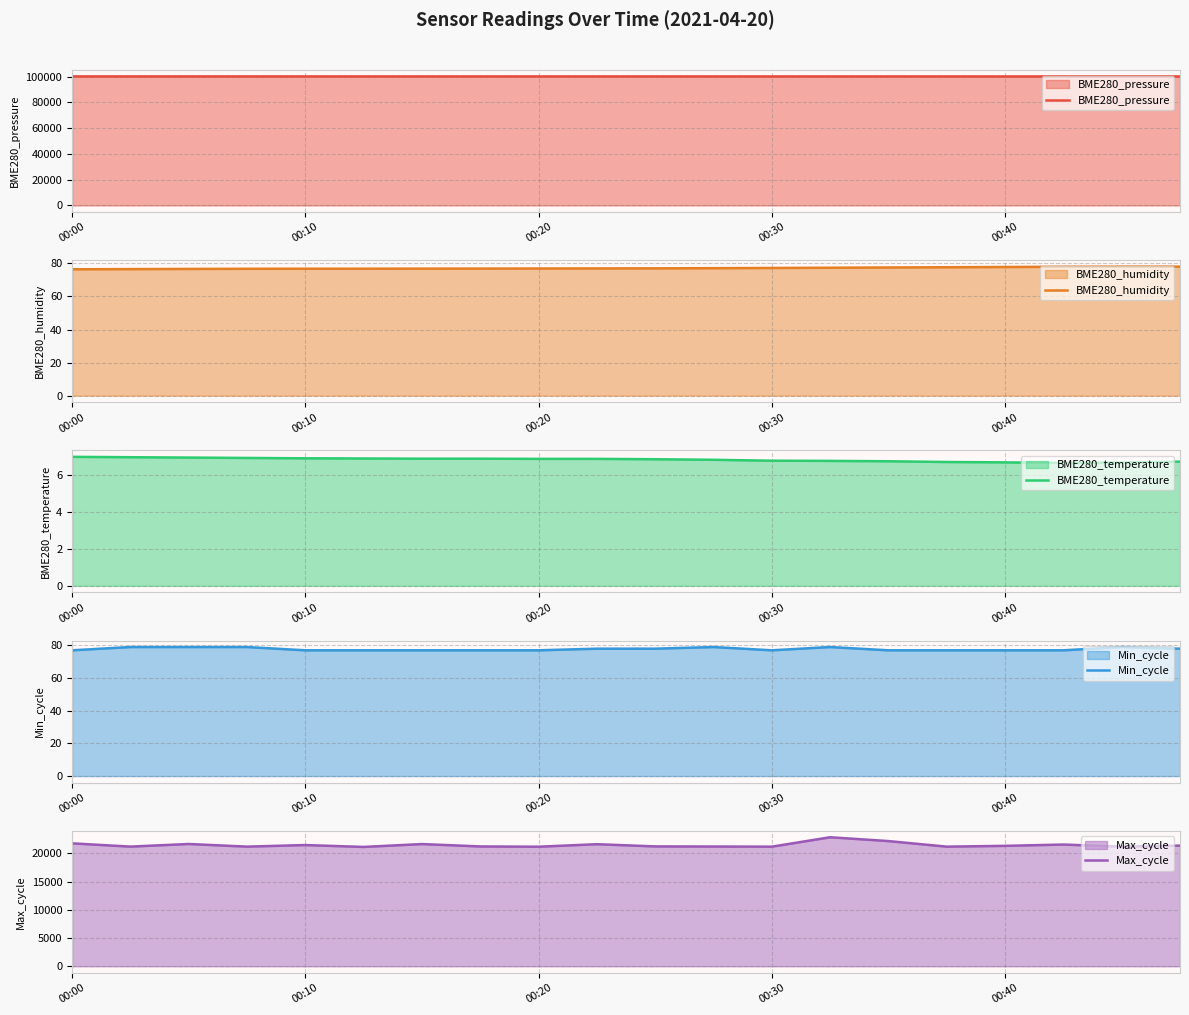

What is the minimum value for Max_cycle?

21126